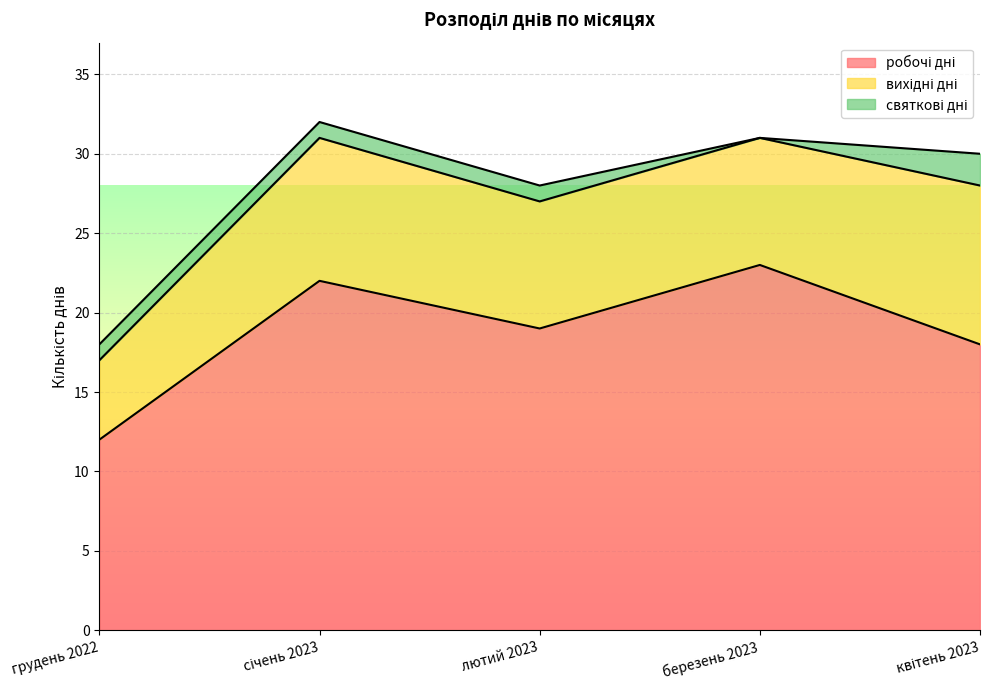

Rank the categories by вихідні дні value from lowest to highest.

грудень 2022, лютий 2023, березень 2023, січень 2023, квітень 2023